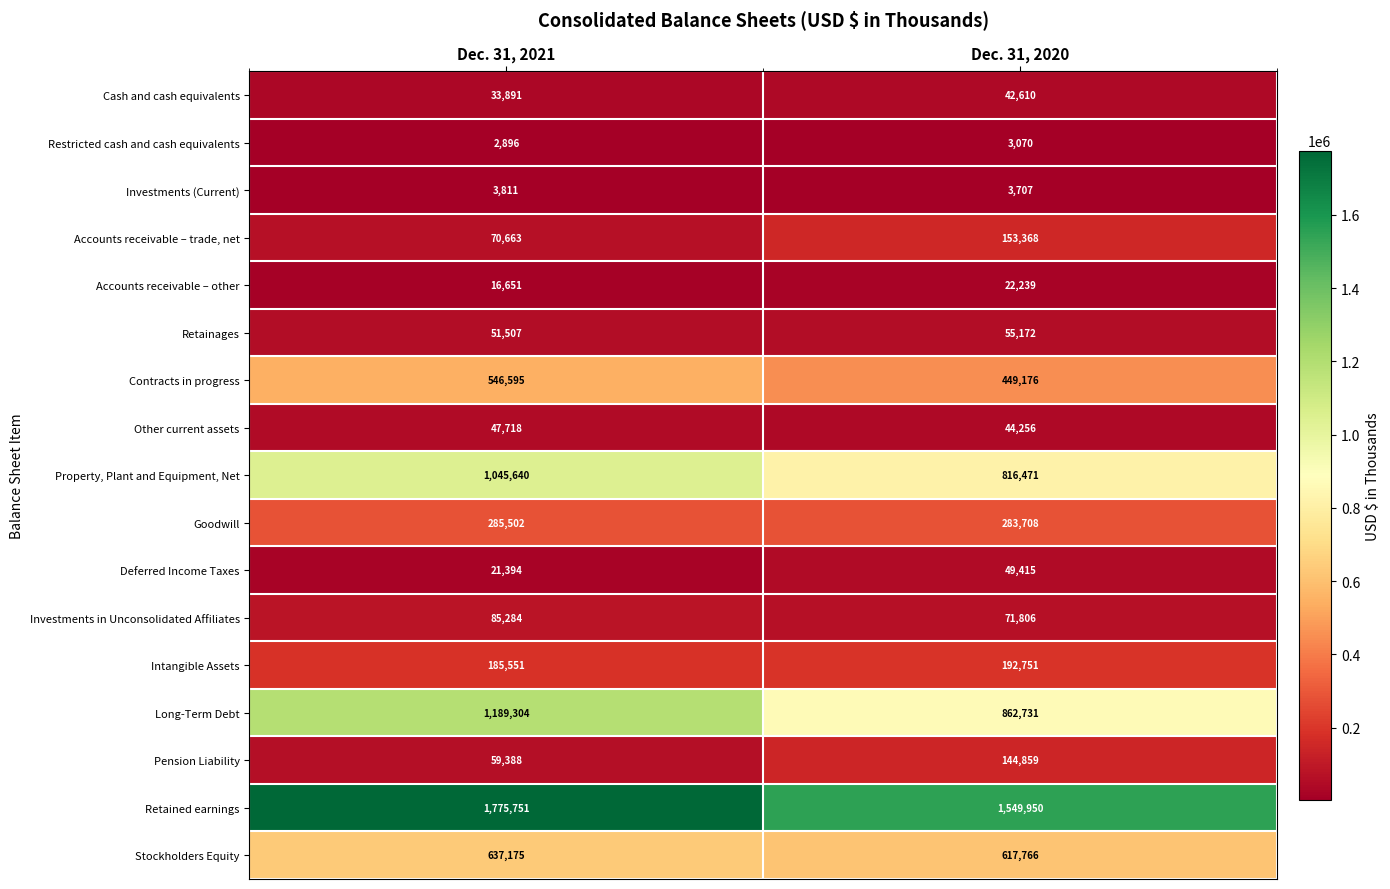

At which category is the sum across all series the highest?

Dec. 31, 2021